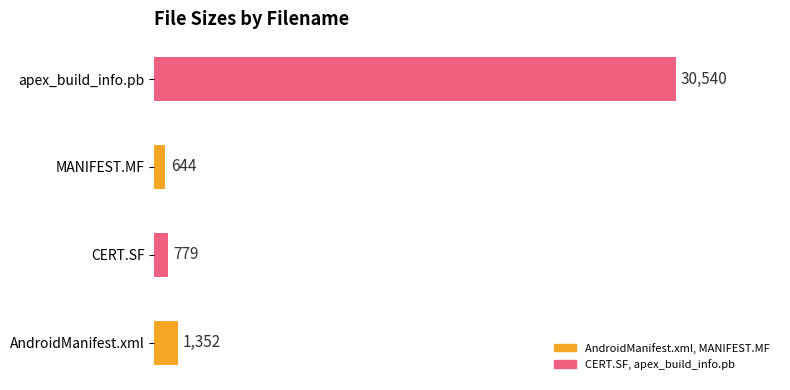

What is the average value?

8329